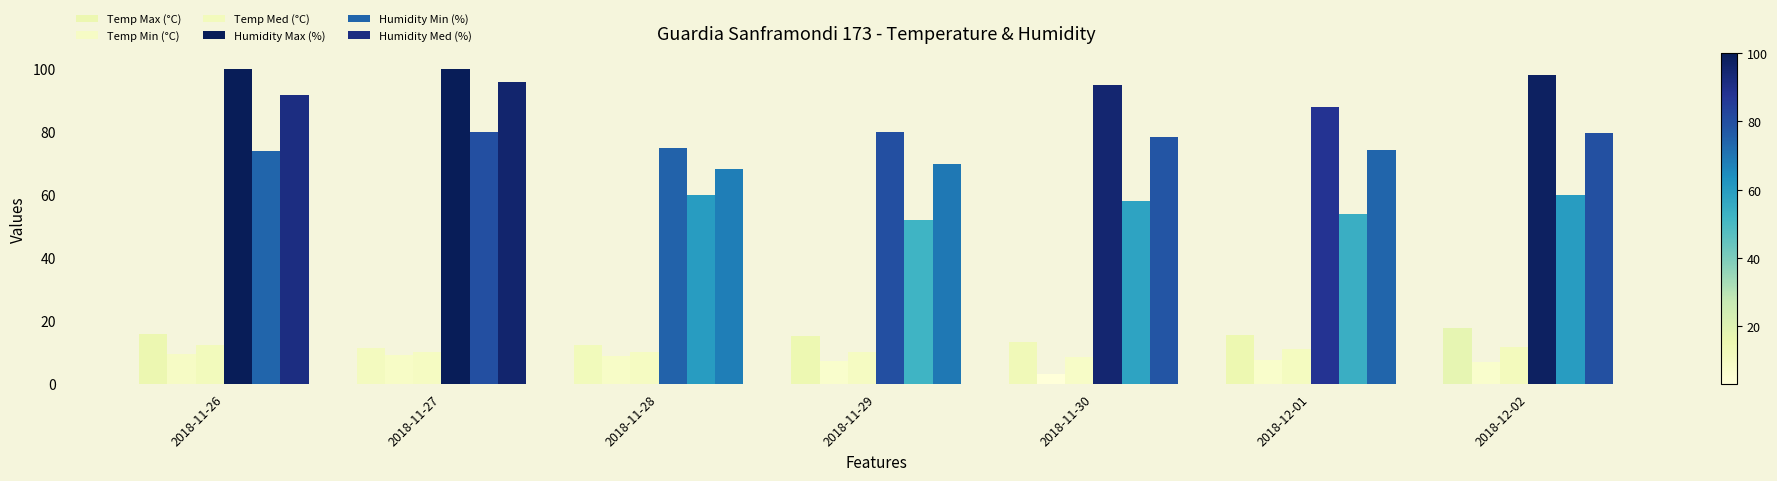

How many values in the Humidity Min (%) series are below 60?

3